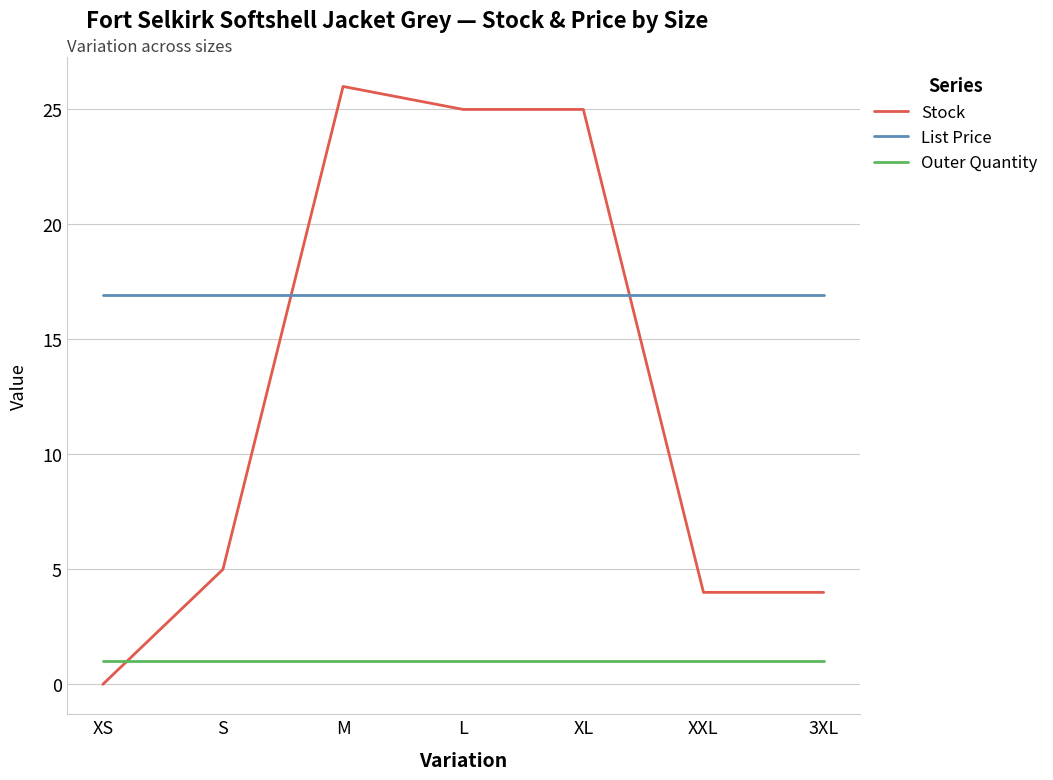

At XL, list the series in order from largest to smallest.

Stock, List Price, Outer Quantity